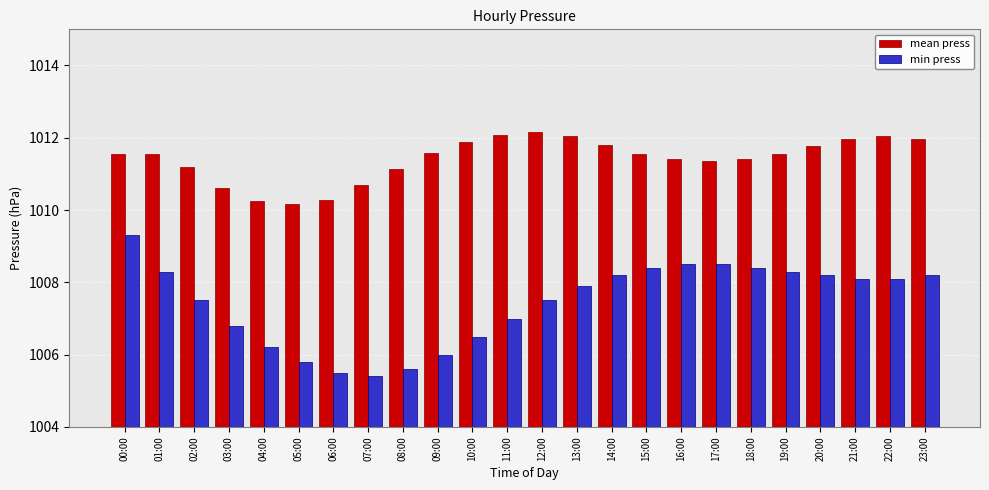

Is it true that min press equals 270.4 at 10:00?

False